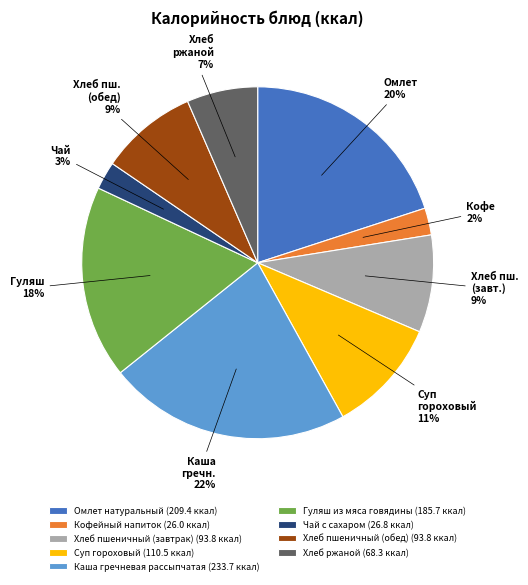

Is there a majority slice in this chart?

No